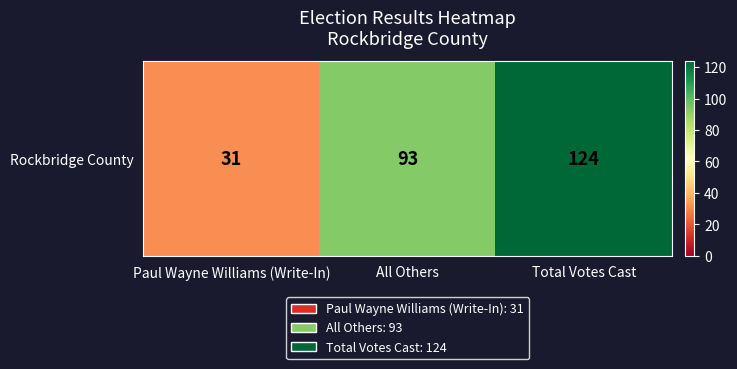

Where is the data nearest to the value 77?

All Others